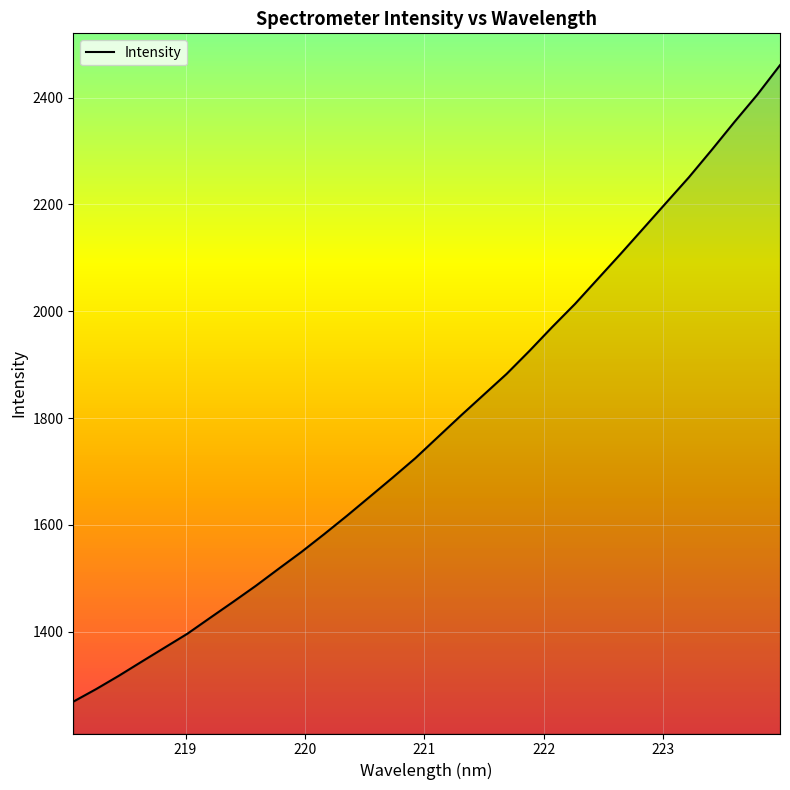

What is the minimum value shown in the chart?

1268.9